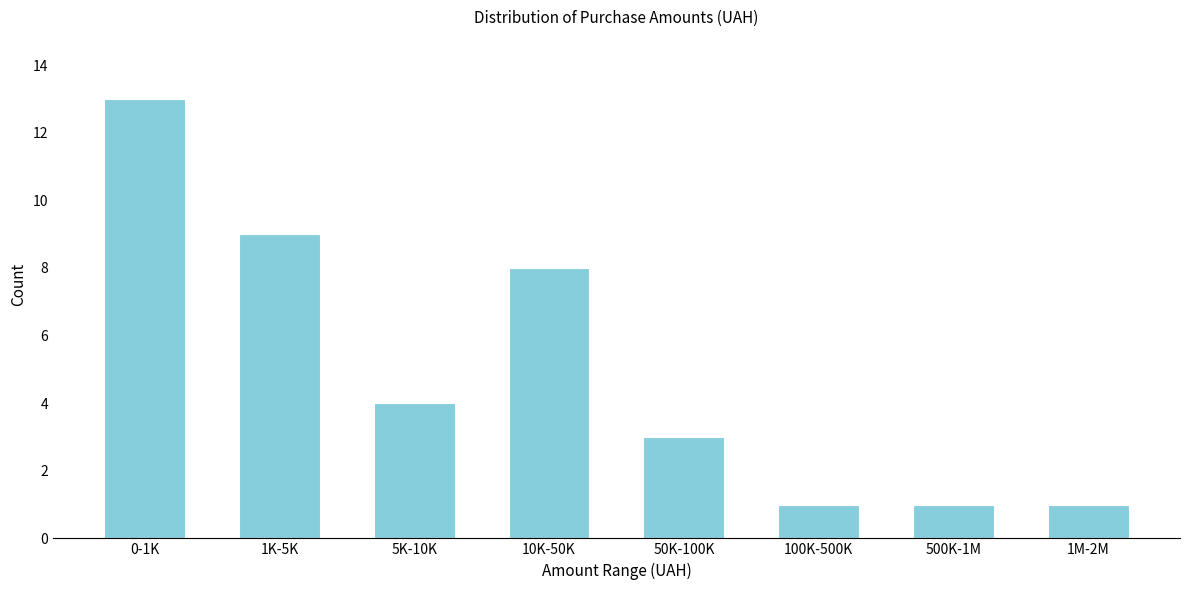

Reading right to left, what are all the values shown in this chart?

1M-2M=1	500K-1M=1	100K-500K=1	50K-100K=3	10K-50K=8	5K-10K=4	1K-5K=9	0-1K=13